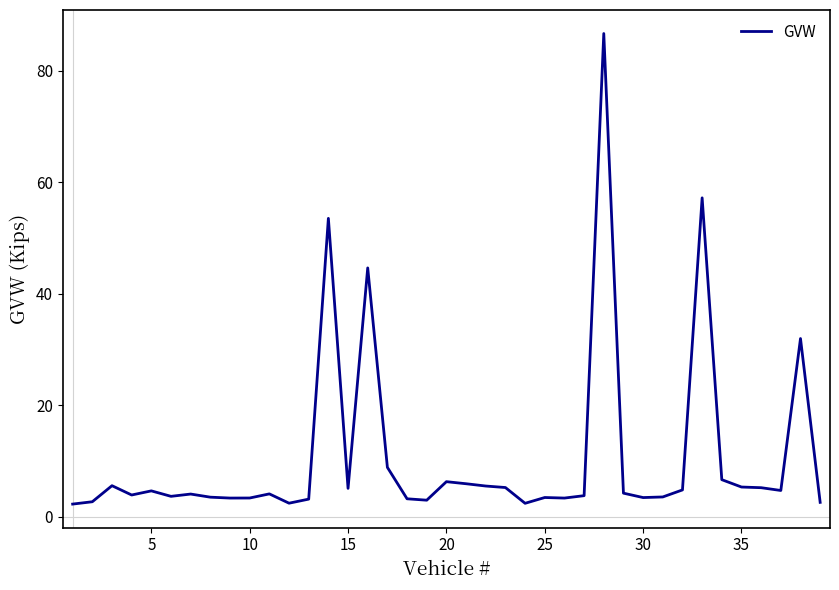

What is the smallest value displayed?

2.2